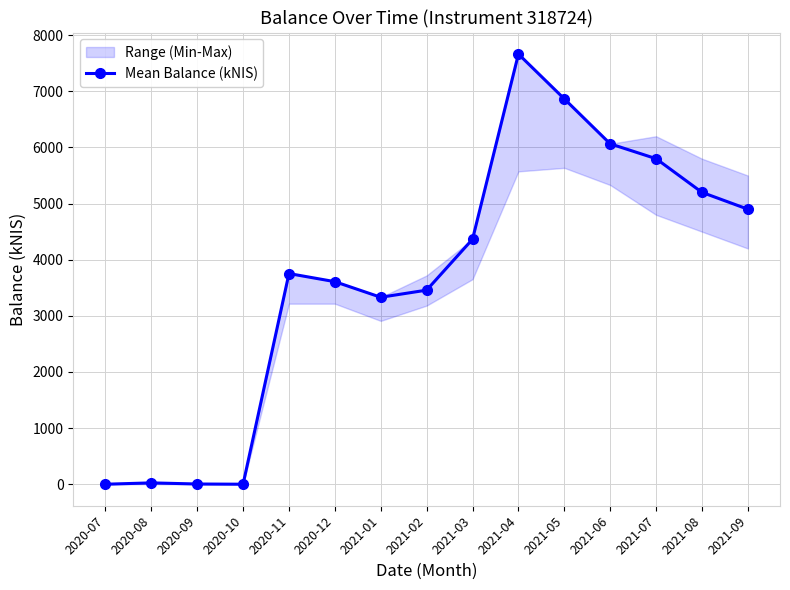

How many data points in Mean Balance (kNIS) are less than 3753?

7